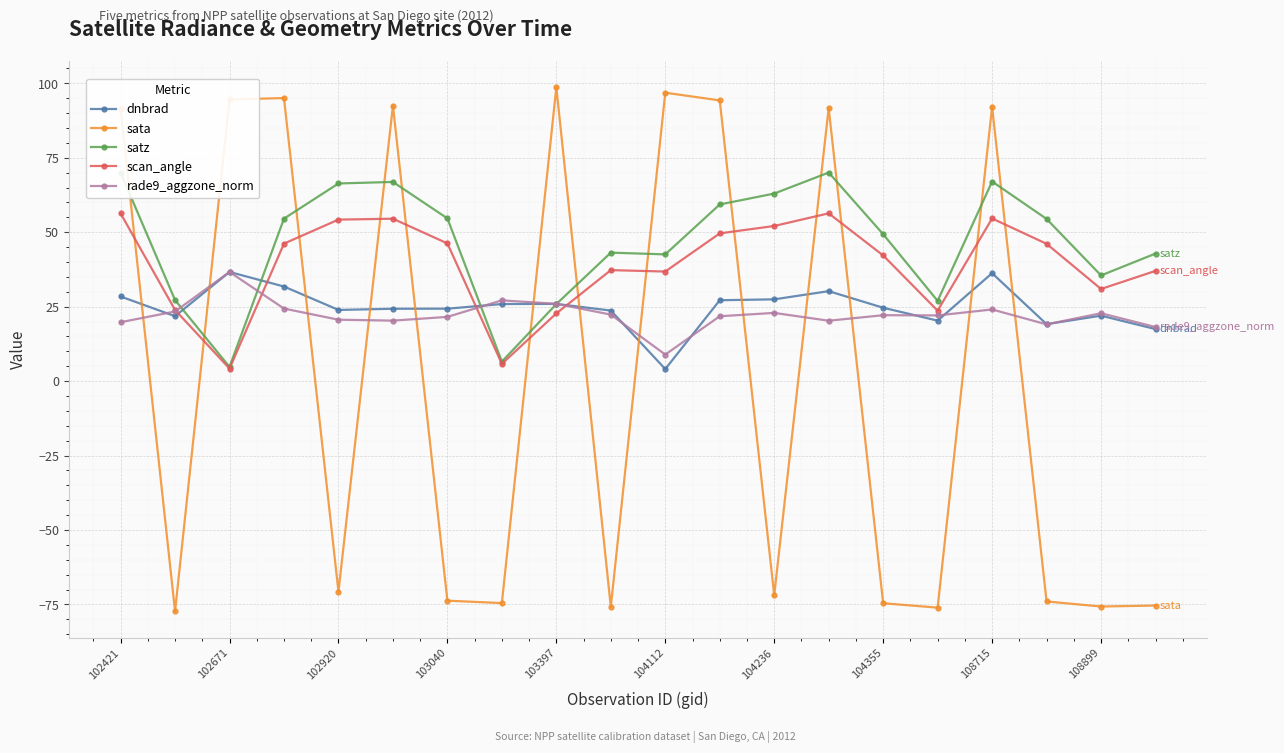

How many lines are shown in the chart?

5